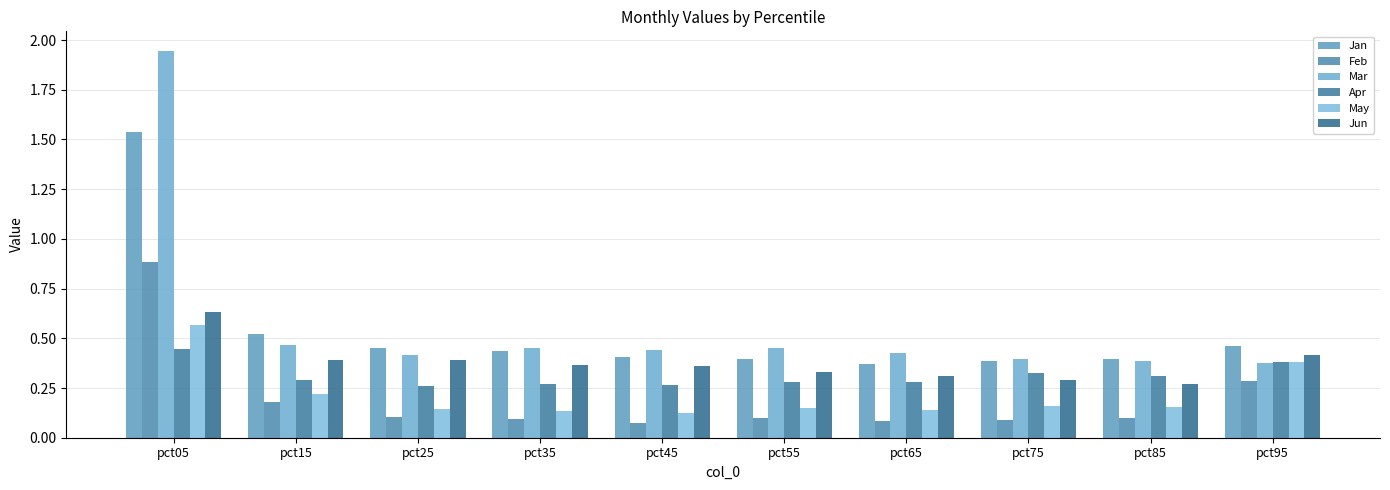

Between pct65 and pct05, which is larger?

pct05